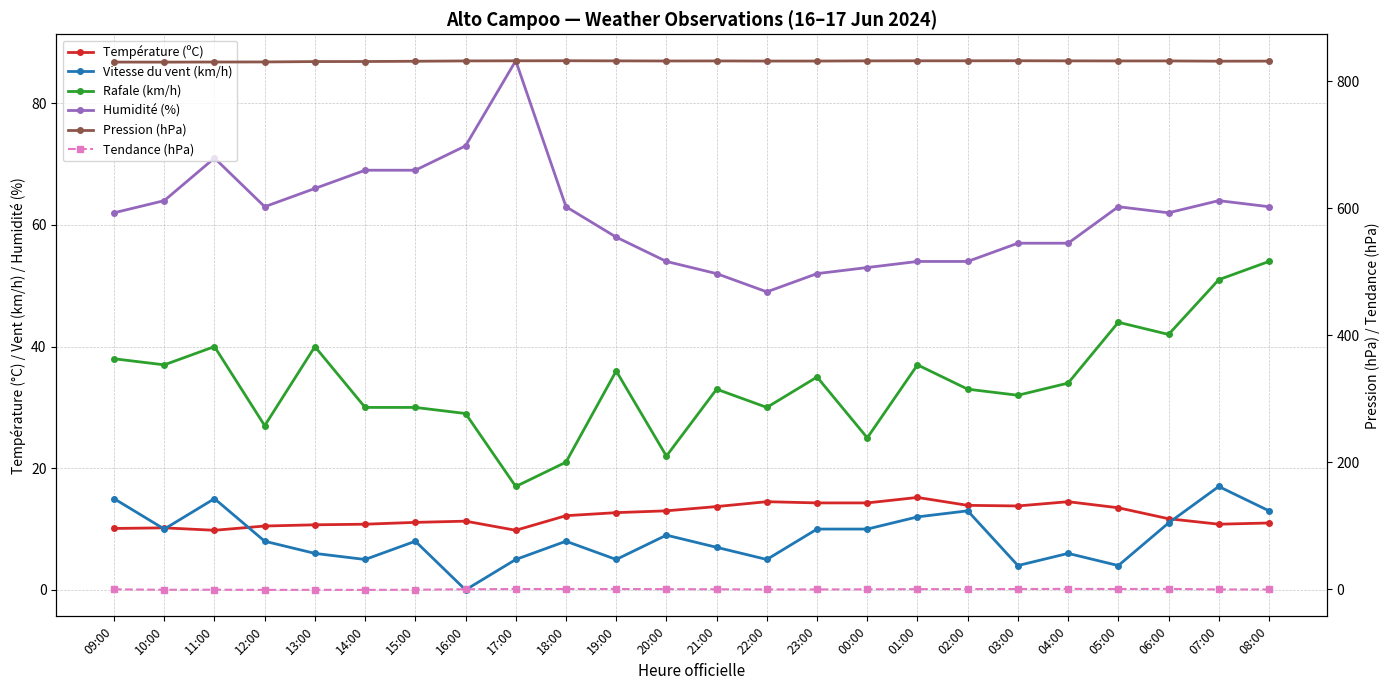

Reading right to left, list all the values displayed in this chart.

Température (ºC): 08:00=11.0	07:00=10.8	06:00=11.7	05:00=13.5	04:00=14.5	03:00=13.8	02:00=13.9	01:00=15.2	00:00=14.3	23:00=14.3	22:00=14.5	21:00=13.7	20:00=13.0	19:00=12.7	18:00=12.2	17:00=9.8	16:00=11.3	15:00=11.1	14:00=10.8	13:00=10.7	12:00=10.5	11:00=9.8	10:00=10.2	09:00=10.1
Vitesse du vent (km/h): 08:00=13.0	07:00=17.0	06:00=11.0	05:00=4.0	04:00=6.0	03:00=4.0	02:00=13.0	01:00=12.0	00:00=10.0	23:00=10.0	22:00=5.0	21:00=7.0	20:00=9.0	19:00=5.0	18:00=8.0	17:00=5.0	16:00=0.0	15:00=8.0	14:00=5.0	13:00=6.0	12:00=8.0	11:00=15.0	10:00=10.0	09:00=15.0
Rafale (km/h): 08:00=54.0	07:00=51.0	06:00=42.0	05:00=44.0	04:00=34.0	03:00=32.0	02:00=33.0	01:00=37.0	00:00=25.0	23:00=35.0	22:00=30.0	21:00=33.0	20:00=22.0	19:00=36.0	18:00=21.0	17:00=17.0	16:00=29.0	15:00=30.0	14:00=30.0	13:00=40.0	12:00=27.0	11:00=40.0	10:00=37.0	09:00=38.0
Humidité (%): 08:00=63.0	07:00=64.0	06:00=62.0	05:00=63.0	04:00=57.0	03:00=57.0	02:00=54.0	01:00=54.0	00:00=53.0	23:00=52.0	22:00=49.0	21:00=52.0	20:00=54.0	19:00=58.0	18:00=63.0	17:00=87.0	16:00=73.0	15:00=69.0	14:00=69.0	13:00=66.0	12:00=63.0	11:00=71.0	10:00=64.0	09:00=62.0
Pression (hPa): 08:00=831.8	07:00=831.7	06:00=832.1	05:00=832.1	04:00=832.2	03:00=832.4	02:00=832.3	01:00=832.3	00:00=832.2	23:00=831.9	22:00=831.9	21:00=832.1	20:00=832.0	19:00=832.2	18:00=832.4	17:00=832.3	16:00=832.1	15:00=831.6	14:00=831.2	13:00=831.1	12:00=830.5	11:00=830.4	10:00=830.2	09:00=830.3
Tendance (hPa): 08:00=-0.4	07:00=-0.4	06:00=0.5	05:00=0.3	04:00=0.5	03:00=0.3	02:00=0.2	01:00=0.1	00:00=-0.2	23:00=-0.4	22:00=-0.4	21:00=-0.1	20:00=0.1	19:00=0.3	18:00=0.3	17:00=0.3	16:00=-0.1	15:00=-0.8	14:00=-1.1	13:00=-1.0	12:00=-1.1	11:00=-0.8	10:00=-0.9	09:00=-0.2